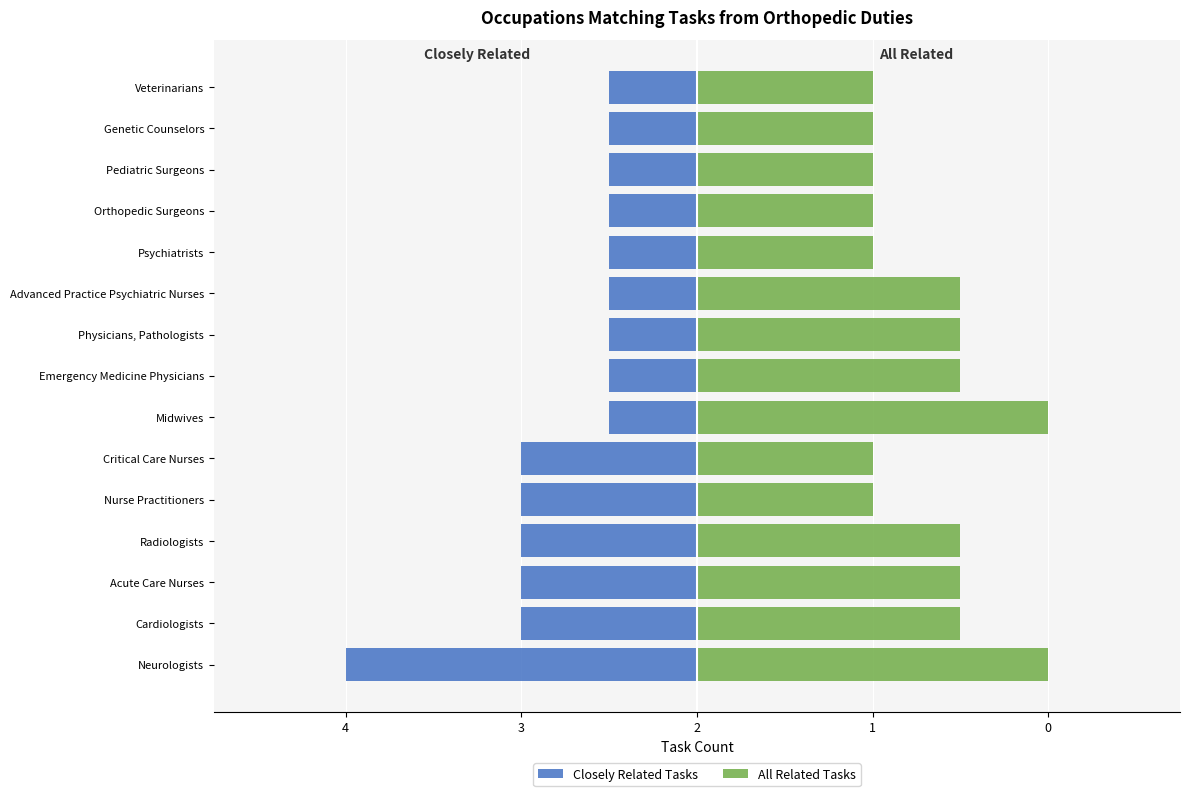

What is the minimum value shown in the chart?

-4